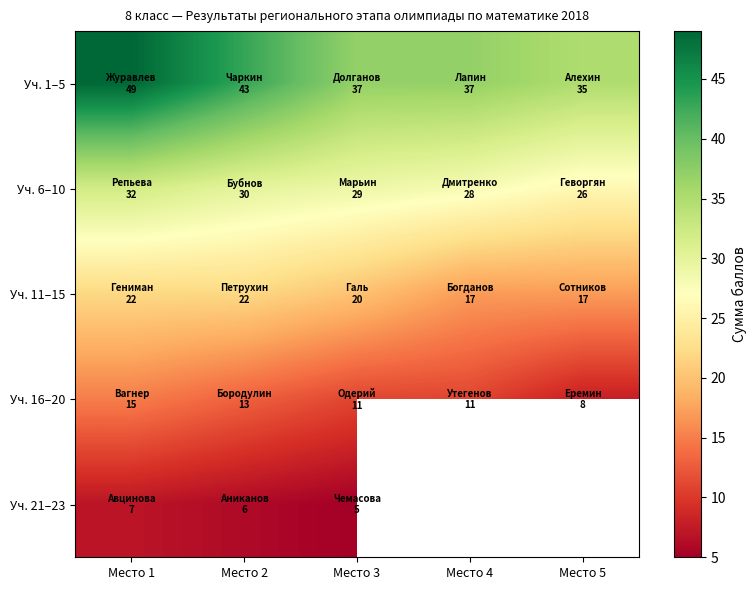

Where is Уч. 1–5 nearest to the value 42?

Место 2